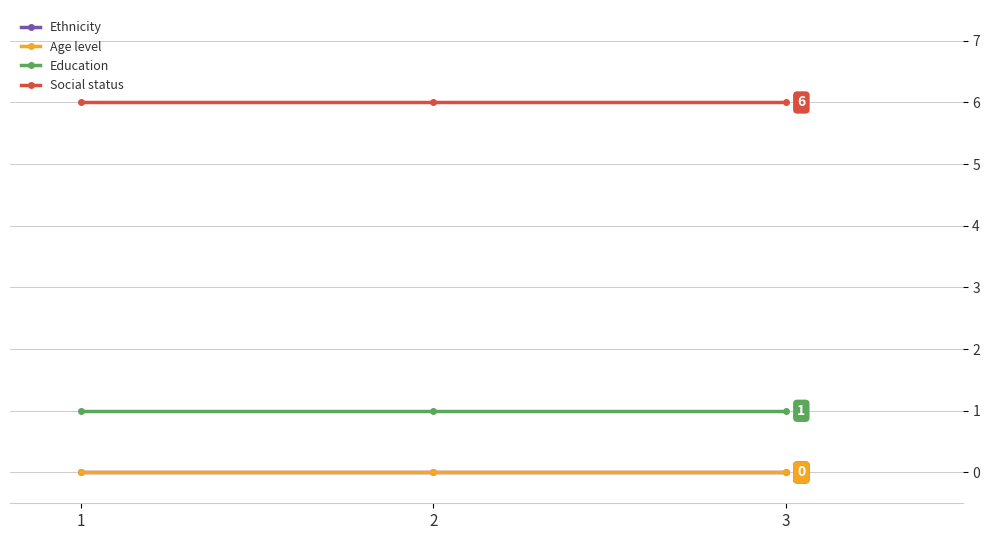

Which category has the highest value in the Age level series?

1